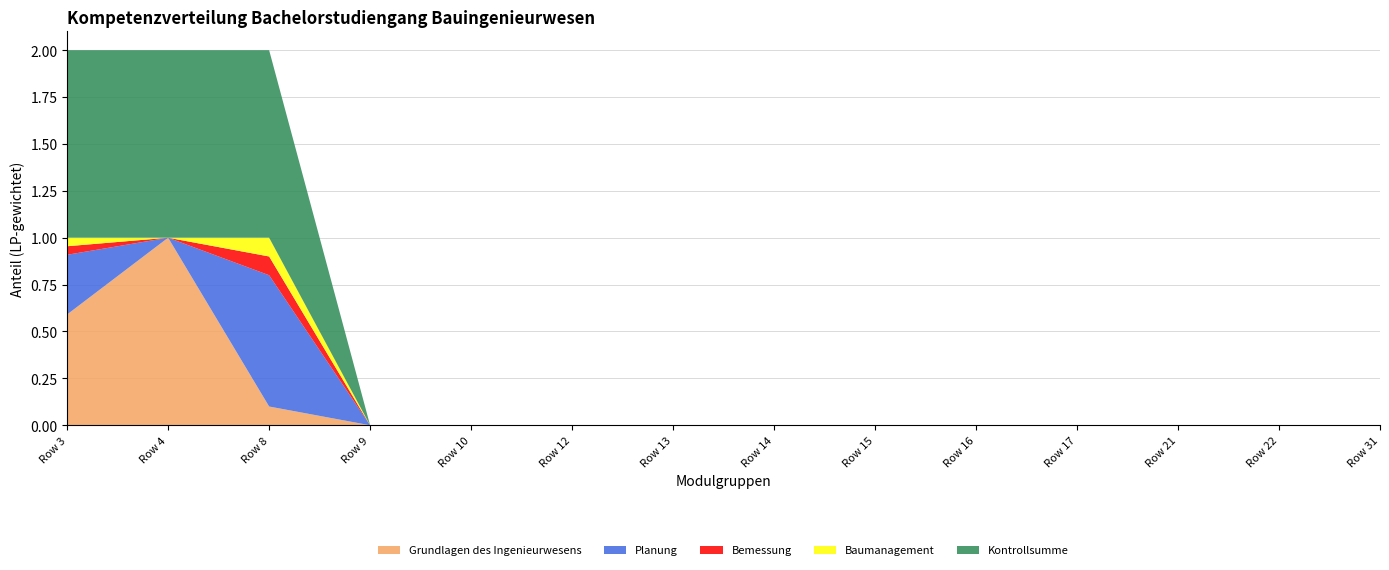

Reading right to left, transcribe all the data shown in this chart.

Grundlagen des Ingenieurwesens: Row 31=0.0	Row 22=0.0	Row 21=0.0	Row 17=0.0	Row 16=0.0	Row 15=0.0	Row 14=0.0	Row 13=0.0	Row 12=0.0	Row 10=0.0	Row 9=0.0	Row 8=0.1	Row 4=1.0	Row 3=0.6
Planung: Row 31=0.0	Row 22=0.0	Row 21=0.0	Row 17=0.0	Row 16=0.0	Row 15=0.0	Row 14=0.0	Row 13=0.0	Row 12=0.0	Row 10=0.0	Row 9=0.0	Row 8=0.7	Row 4=0.0	Row 3=0.3
Bemessung: Row 31=0.0	Row 22=0.0	Row 21=0.0	Row 17=0.0	Row 16=0.0	Row 15=0.0	Row 14=0.0	Row 13=0.0	Row 12=0.0	Row 10=0.0	Row 9=0.0	Row 8=0.1	Row 4=0.0	Row 3=0.0
Baumanagement: Row 31=0.0	Row 22=0.0	Row 21=0.0	Row 17=0.0	Row 16=0.0	Row 15=0.0	Row 14=0.0	Row 13=0.0	Row 12=0.0	Row 10=0.0	Row 9=0.0	Row 8=0.1	Row 4=0.0	Row 3=0.0
Kontrollsumme: Row 31=0.0	Row 22=0.0	Row 21=0.0	Row 17=0.0	Row 16=0.0	Row 15=0.0	Row 14=0.0	Row 13=0.0	Row 12=0.0	Row 10=0.0	Row 9=0.0	Row 8=1.0	Row 4=1.0	Row 3=1.0